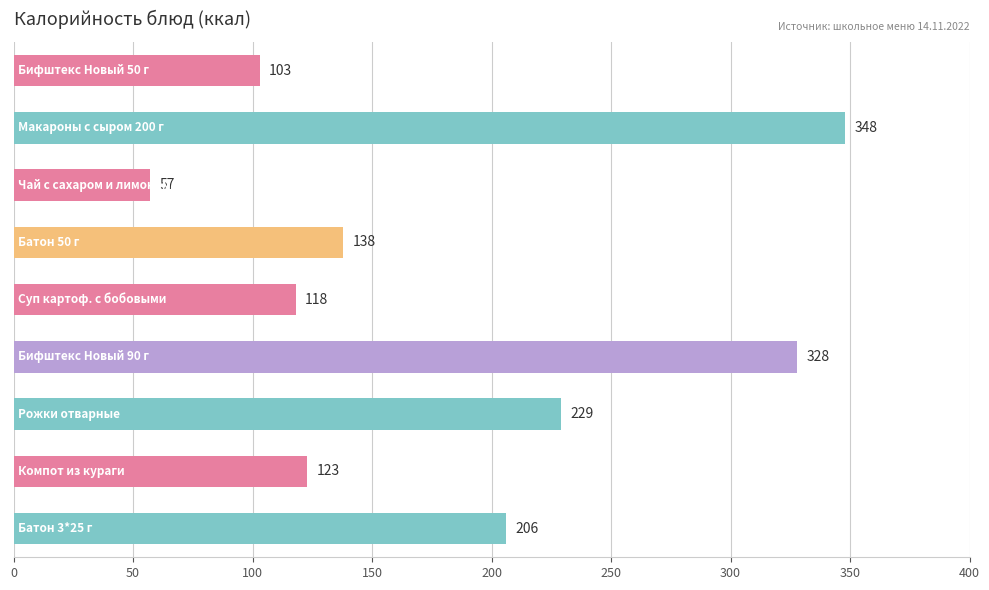

What is the maximum value shown in the chart?

348